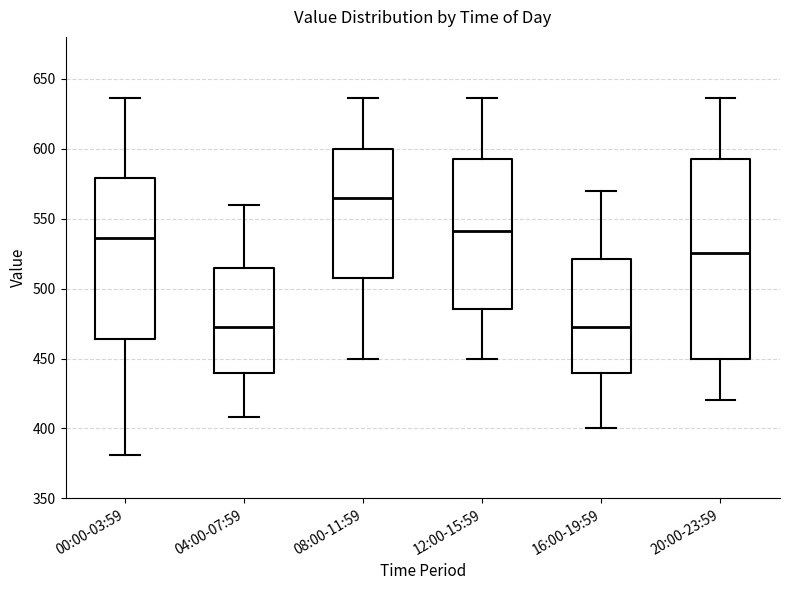

Which box is the tallest, from its lower edge to its upper edge?

20:00-23:59